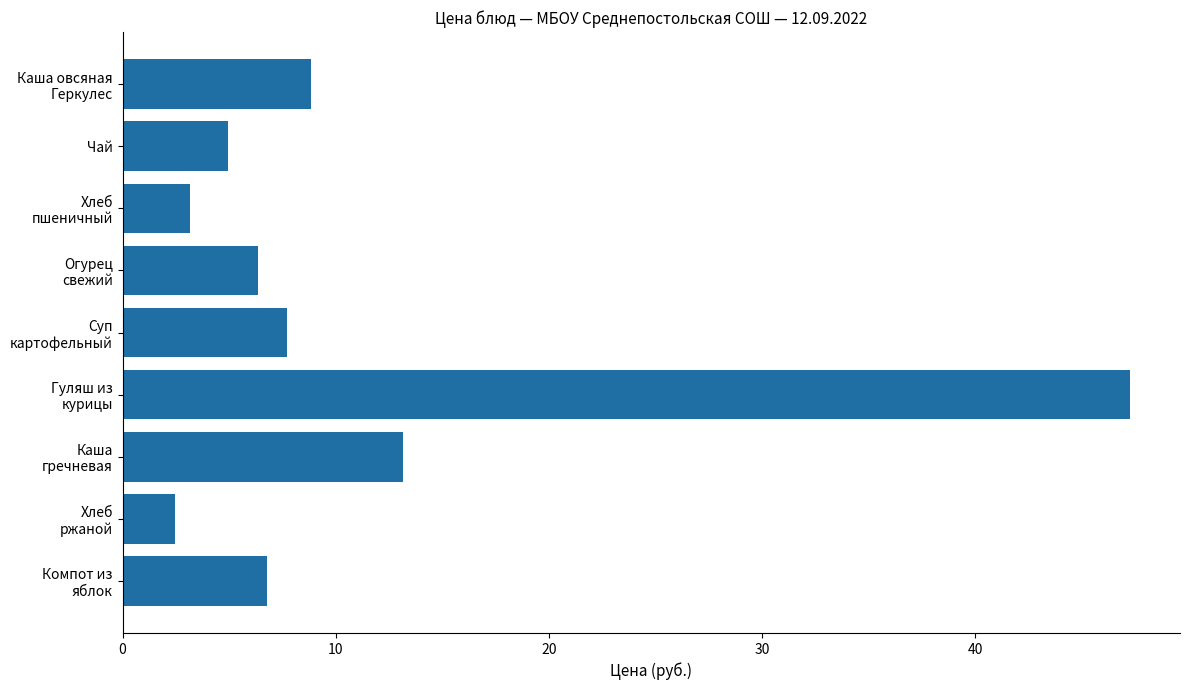

How many series are shown in this chart?

1